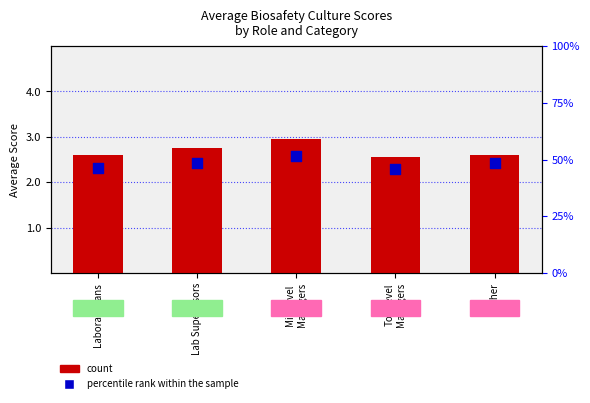

Which series has the largest total across all categories?

count